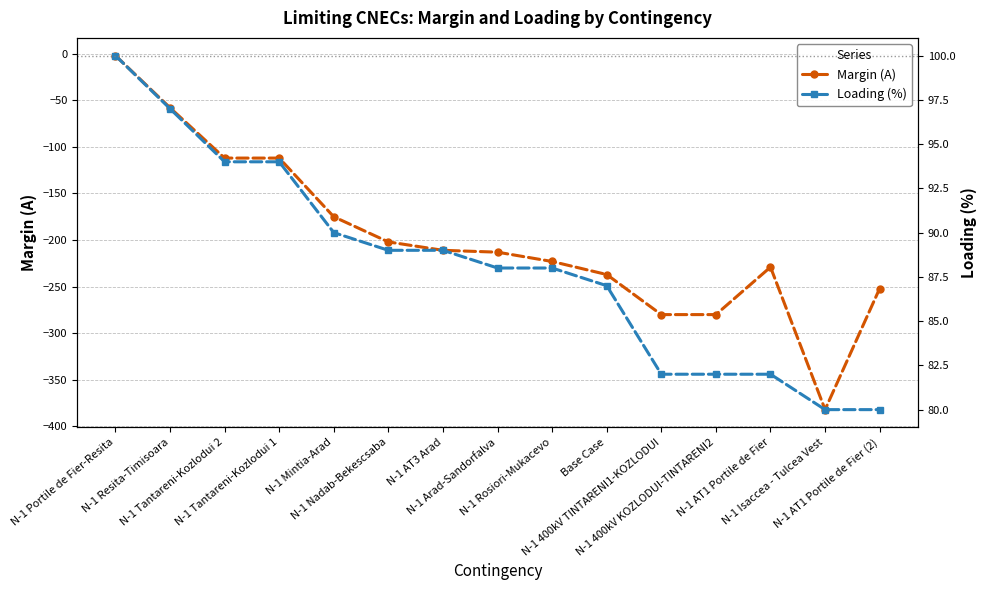

Rank the series by their maximum value, from lowest to highest.

Margin (A), Loading (%)